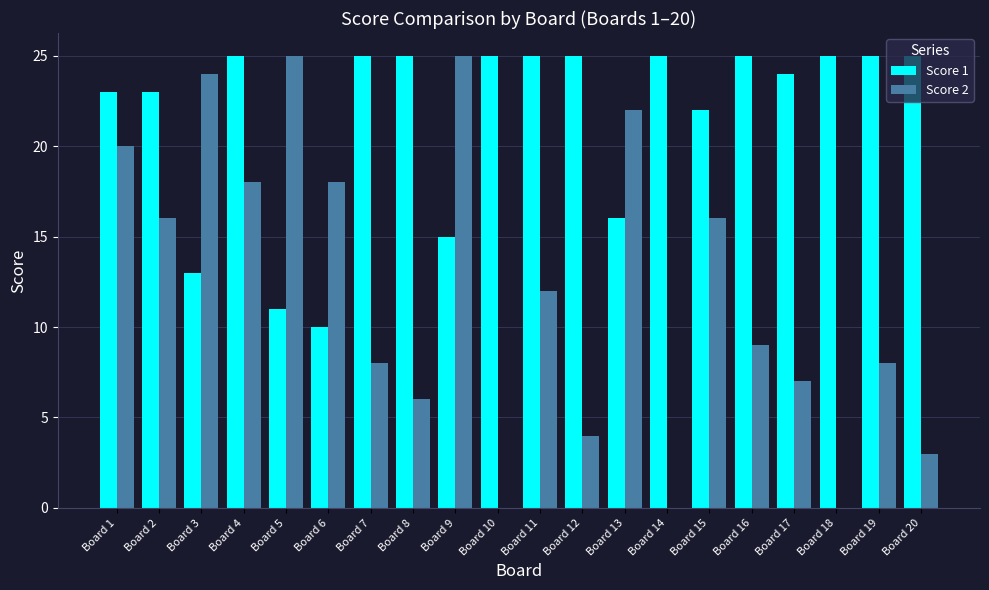

What is the total value across all series at Board 10?

25